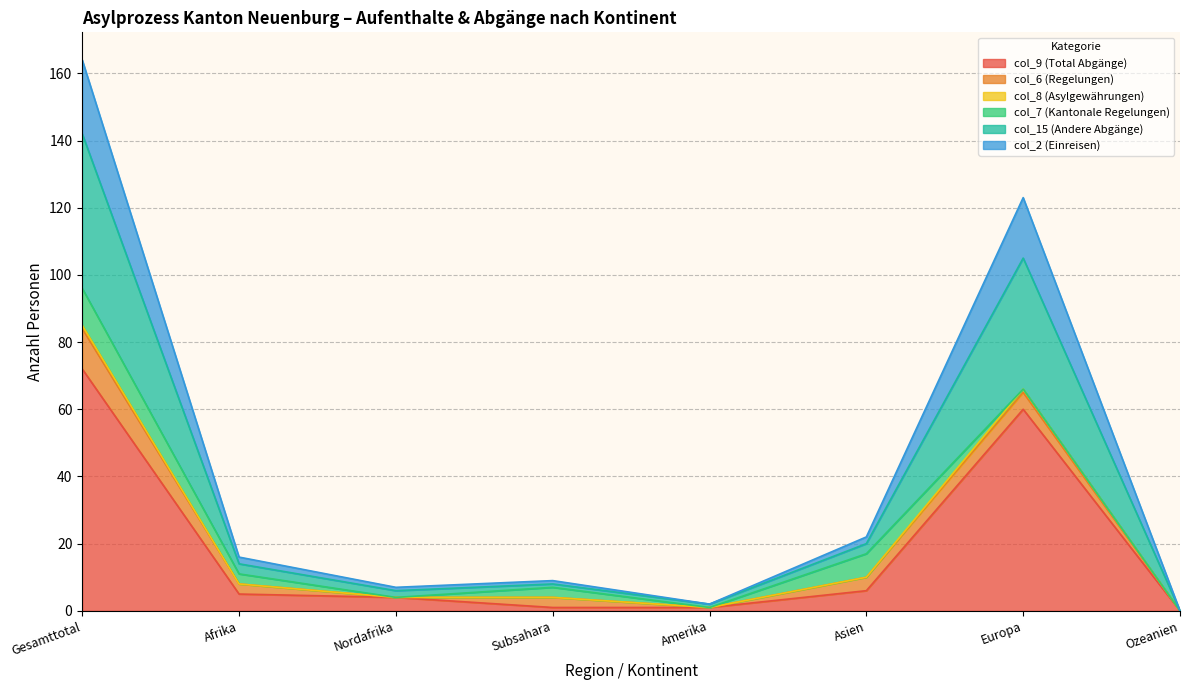

At which label does col_9 (Total Abgänge) reach its peak?

Gesamttotal